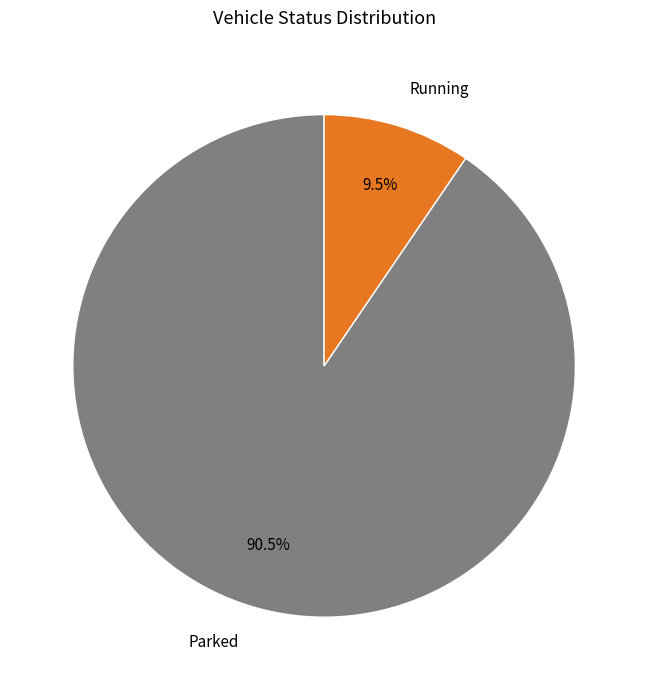

What is the largest slice in the pie chart?

Parked